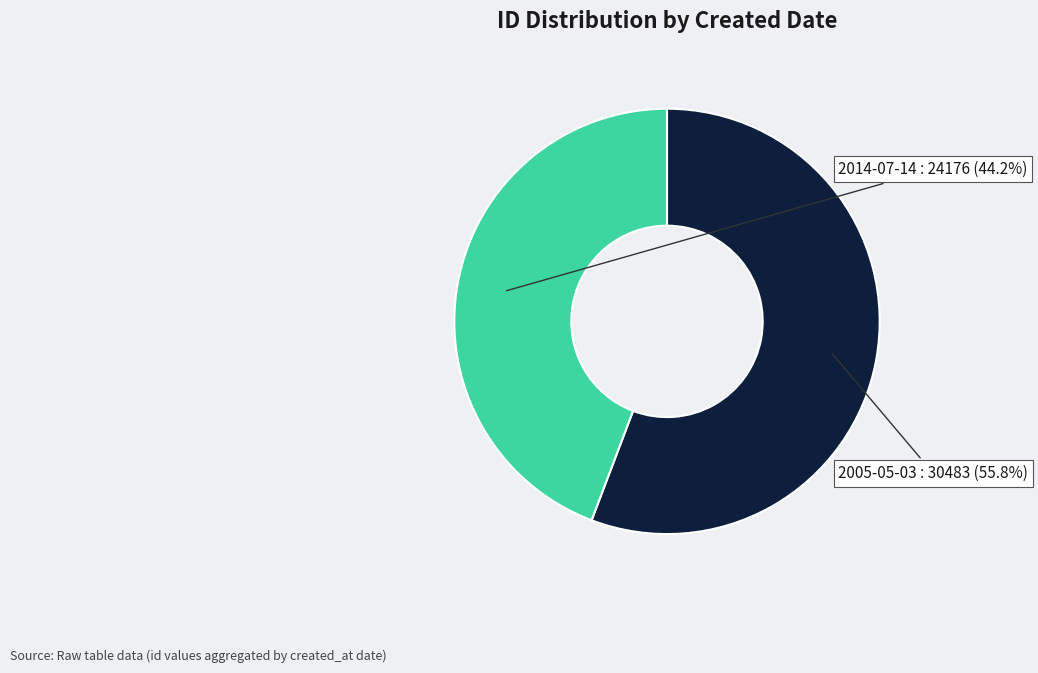

What percentage do 2014-07-14 and 2005-05-03 together represent?

100.0%